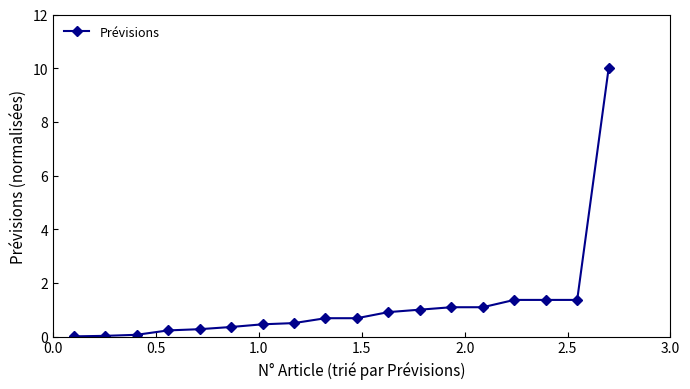

What is the maximum value shown in the chart?

10.0